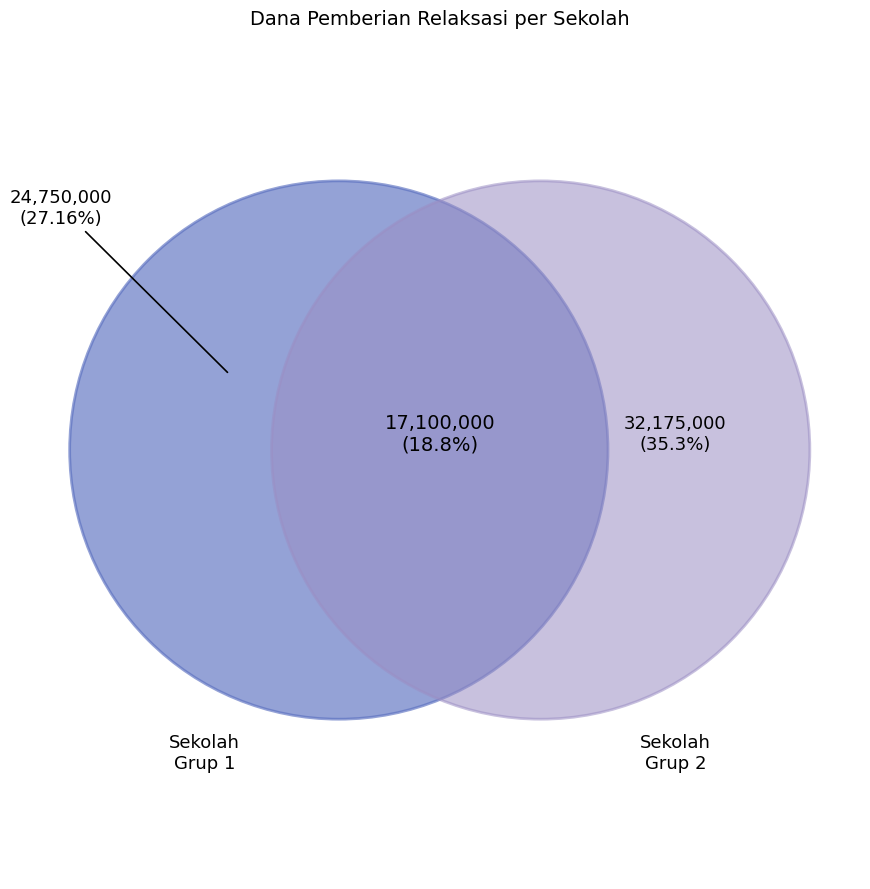

The SD NEGERI TOBUNGKU slice represents 1% of the pie. True or false?

False